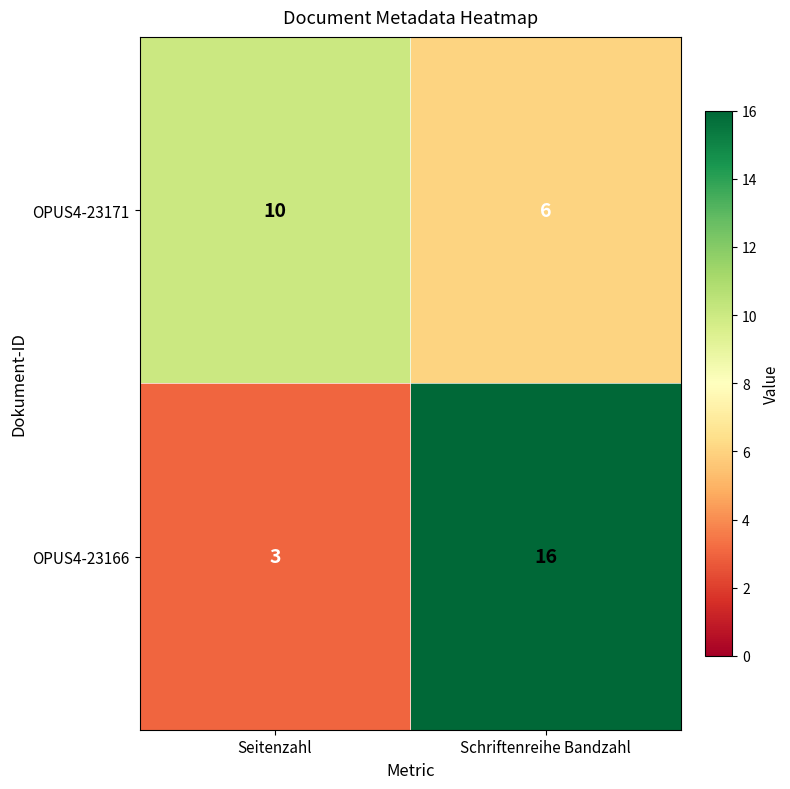

At which label is OPUS4-23166 closest to 9?

Seitenzahl